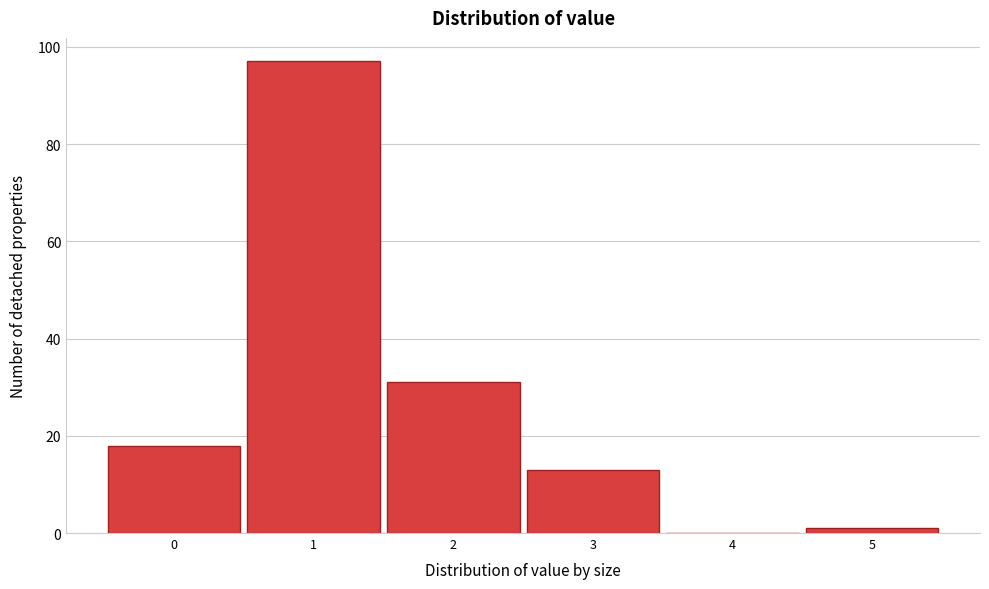

Over which range of the x-axis is the bar tallest?

0.5 to 1.5